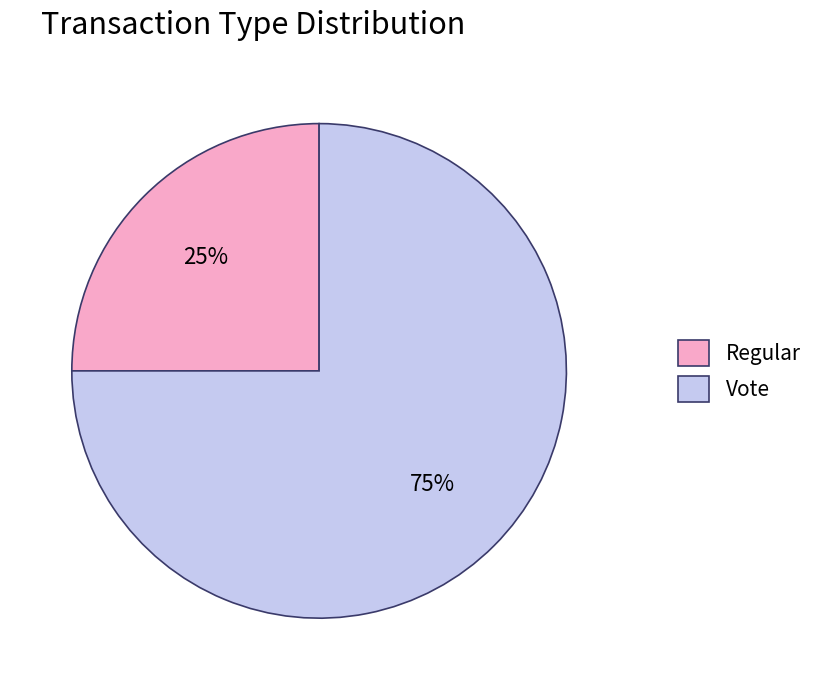

Which category accounts for the majority?

Vote